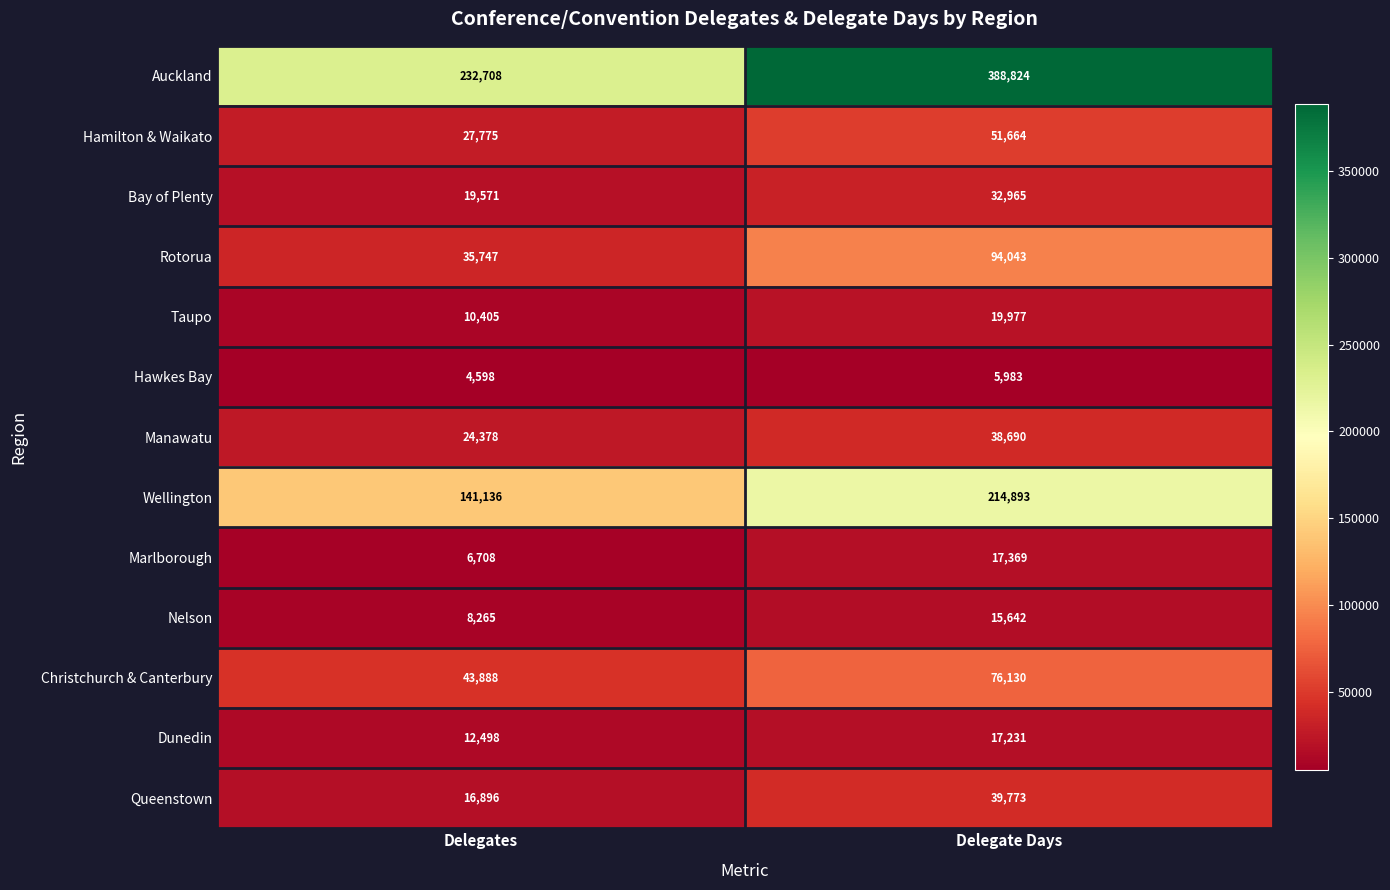

The Dunedin series shows 17231 at Delegate Days. True or false?

True